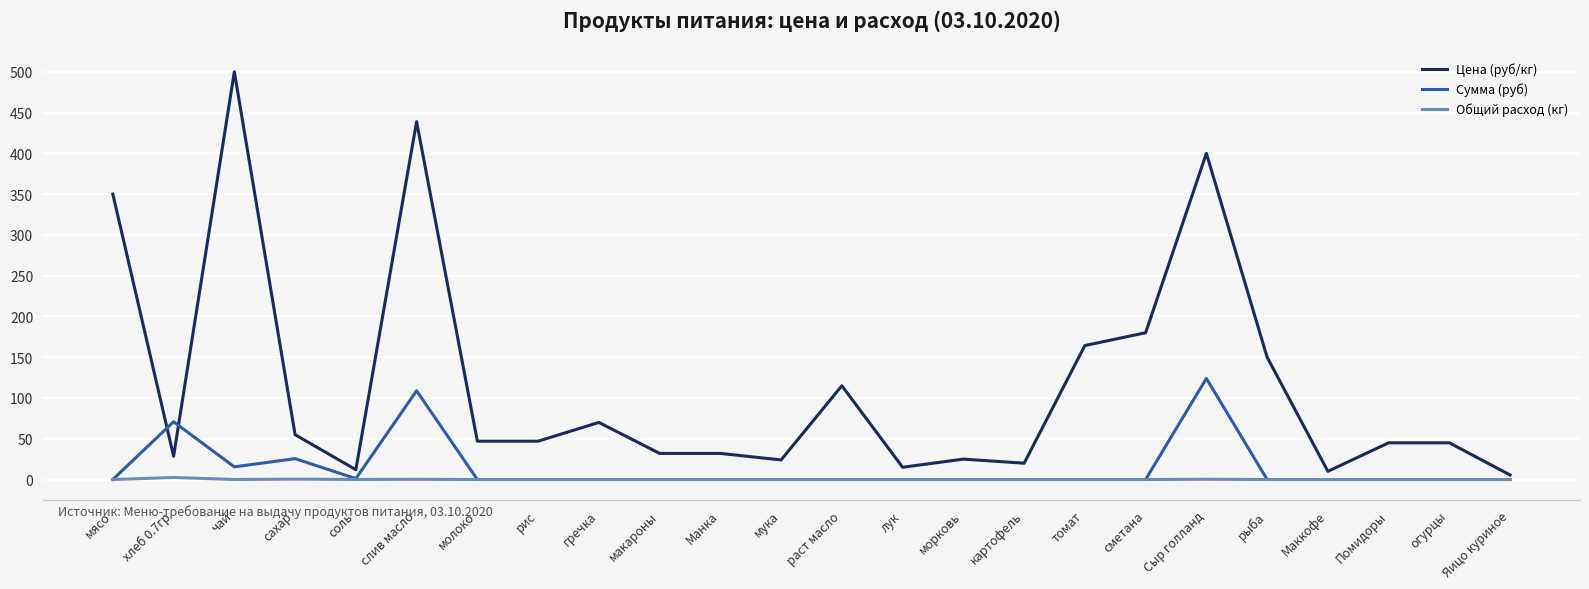

Where is the first local maximum for Цена (руб/кг)?

чай